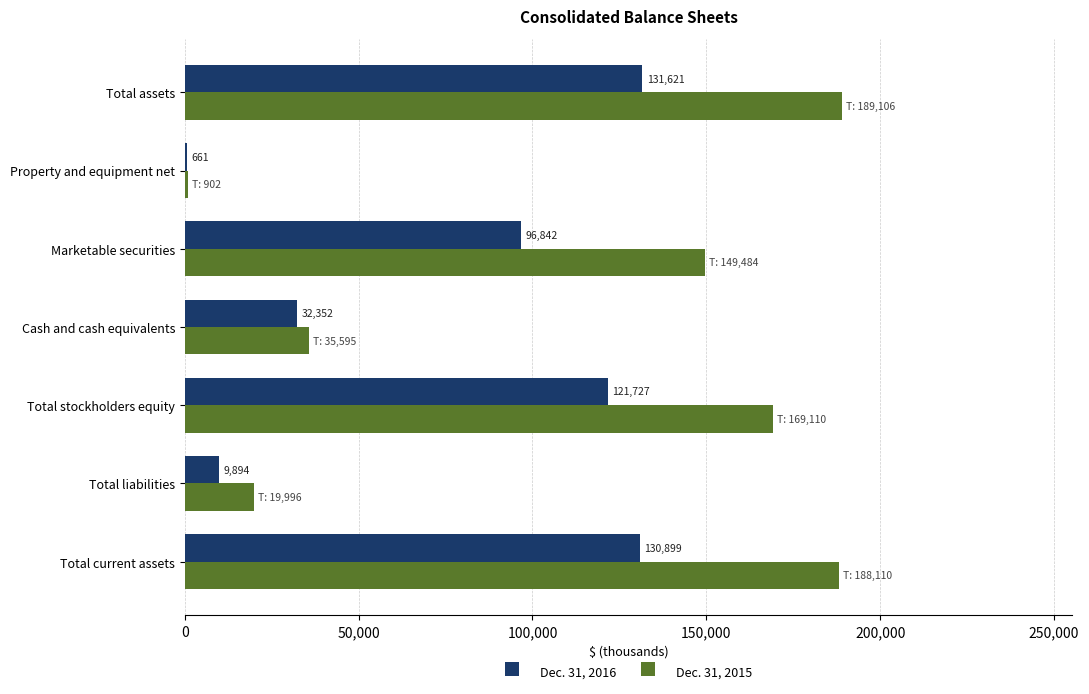

Count the number of data series in this chart.

2